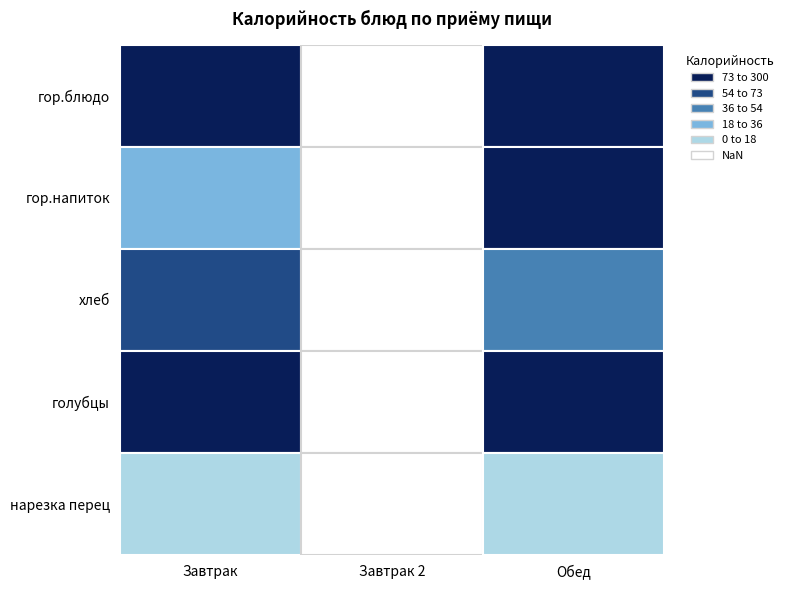

Which has a higher value, хлеб or нарезка перец?

хлеб